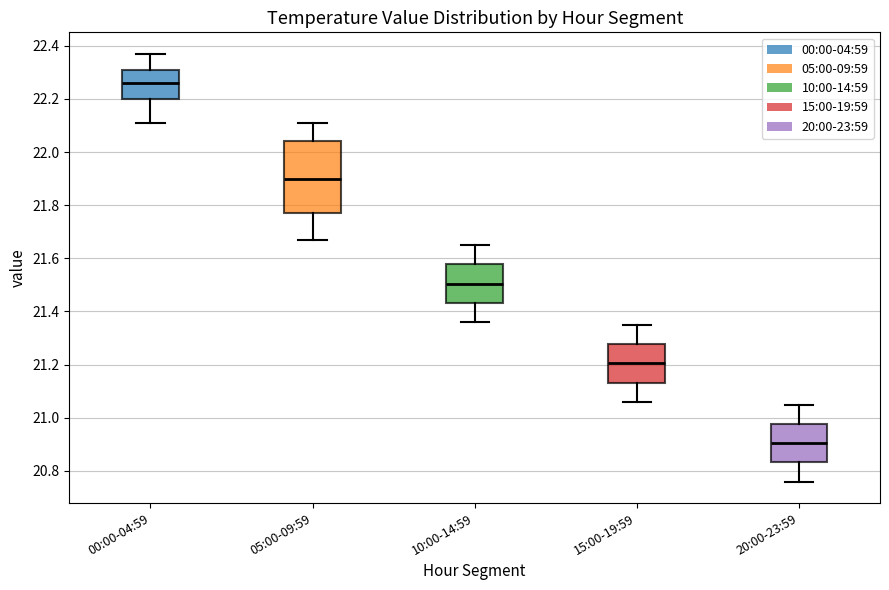

Which box's median line is the highest?

00:00-04:59